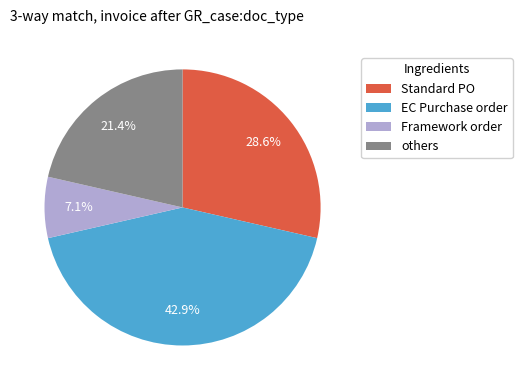

What percentage is NOT represented by Standard PO?

71.4%